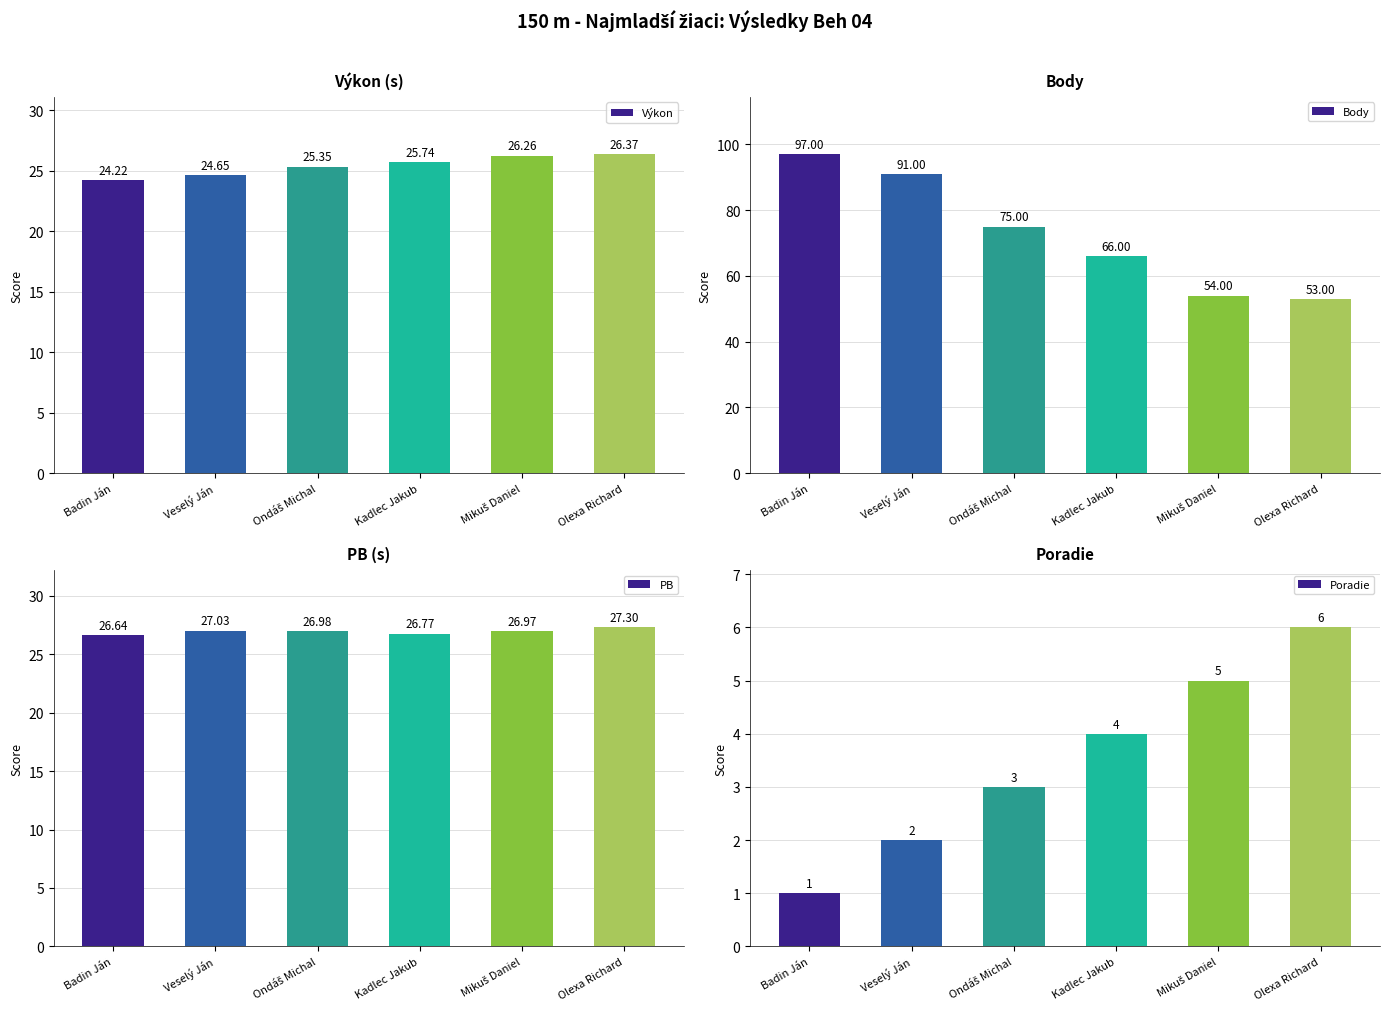

What is the difference between the second highest and minimum values in the PB series?

0.4